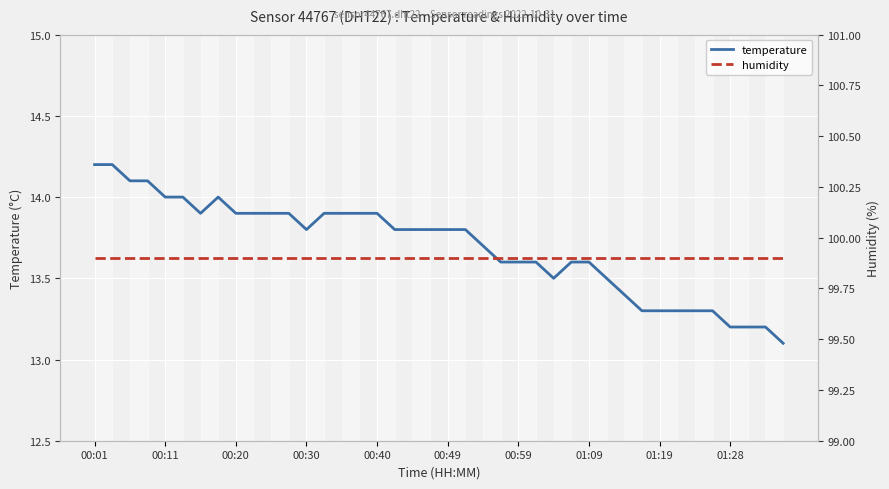

How many interior local valleys does the temperature series have?

3